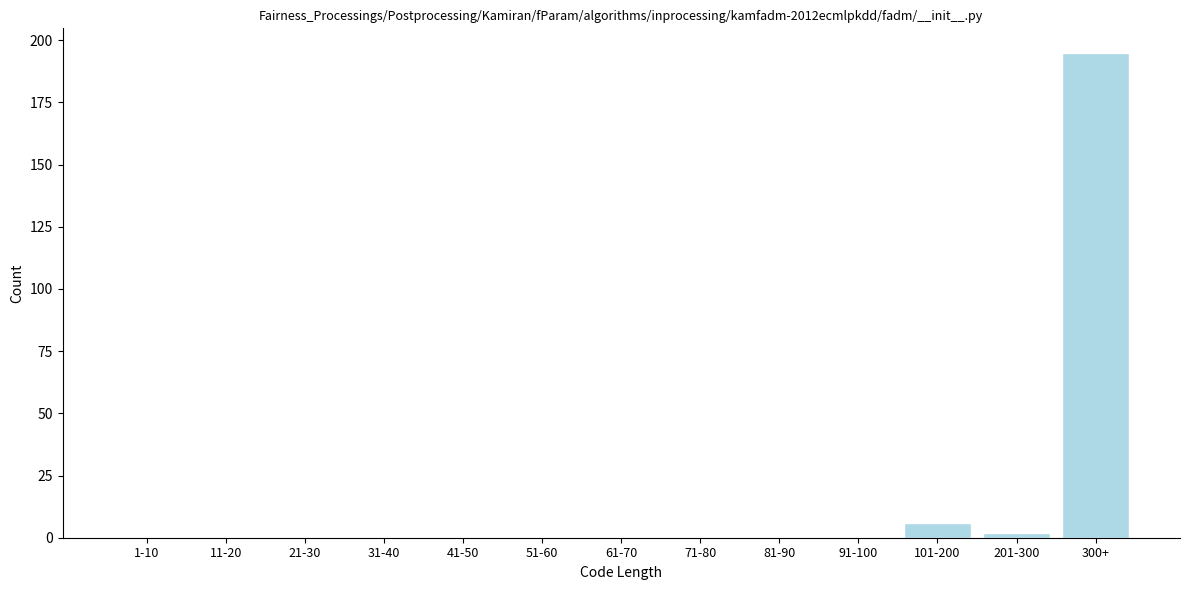

Reading left to right, list all the values displayed in this chart.

1-10=0	11-20=0	21-30=0	31-40=0	41-50=0	51-60=0	61-70=0	71-80=0	81-90=0	91-100=0	101-200=6	201-300=2	300+=195